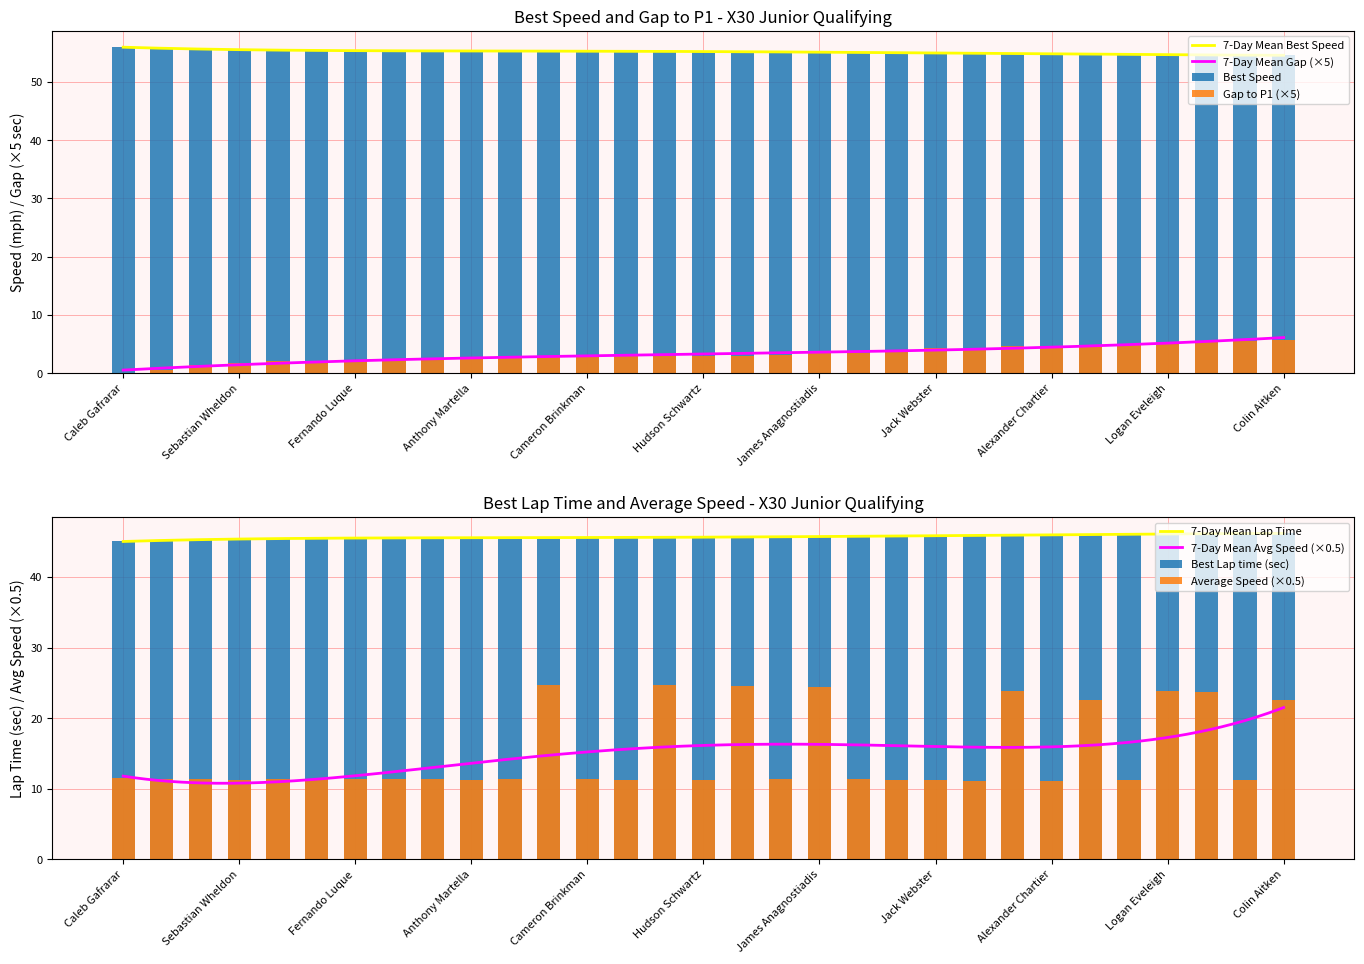

What is the highest value of the 7-Day Mean Gap (×5) series?

6.1